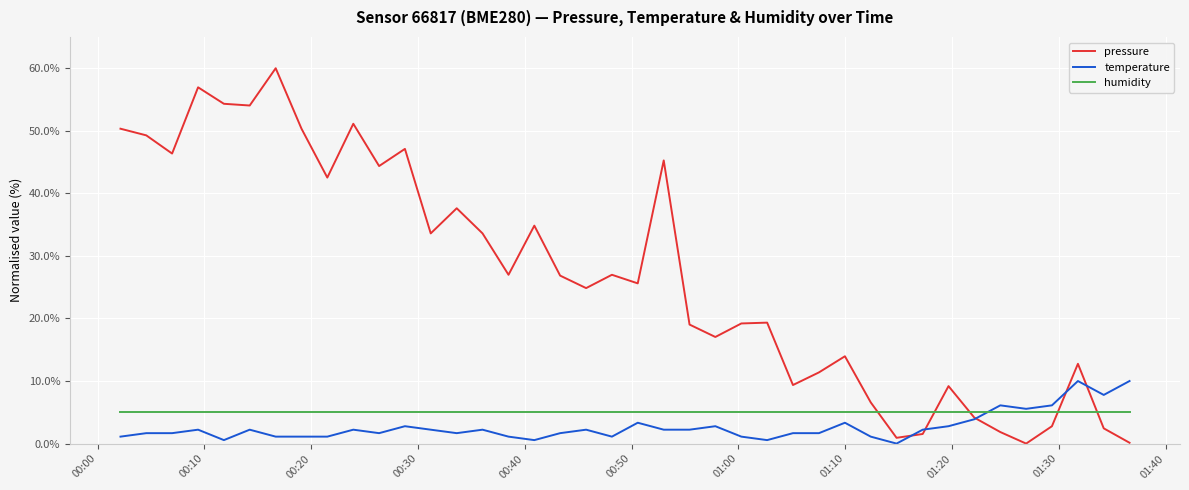

List the series in order of their peak value, lowest first.

humidity, temperature, pressure